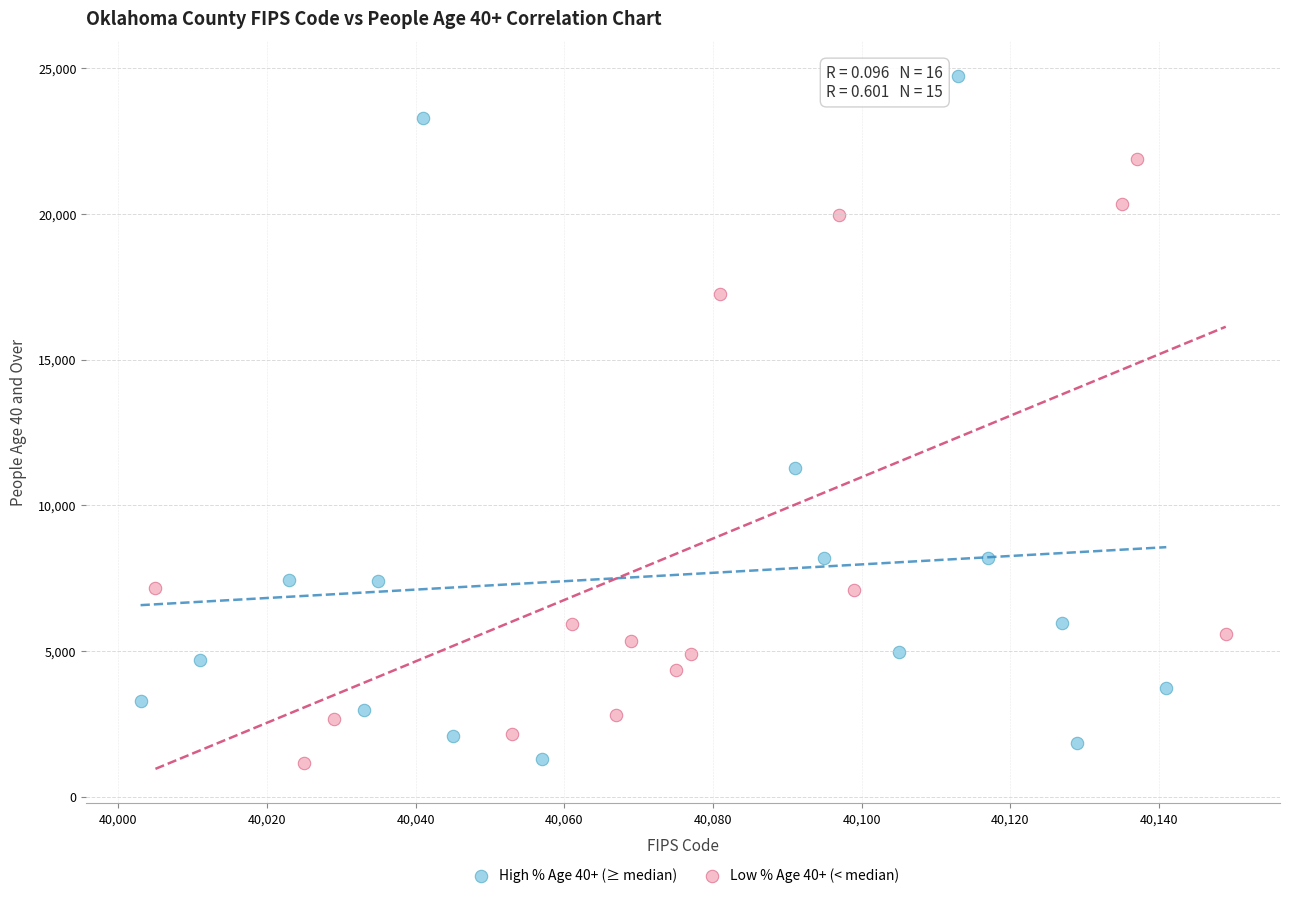

Which series has the widest spread of Y values?

High % Age 40+ (≥ median)